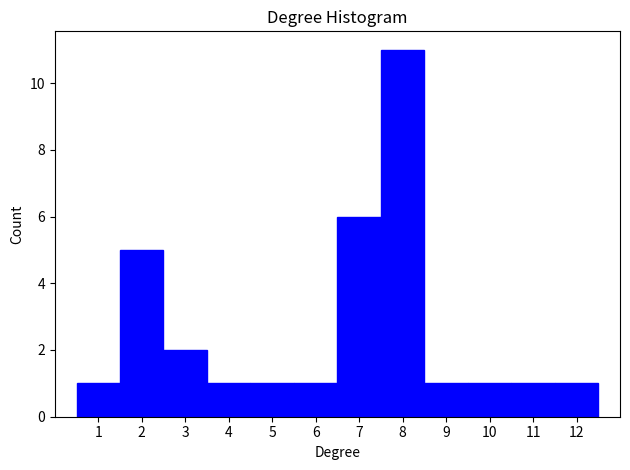

Reading left to right, list every bar in this chart as the range it spans on the x-axis followed by its height. The values are not printed on the chart, so give them approximately, as read against the axis.

0.5 to 1.5: 1
1.5 to 2.5: 5
2.5 to 3.5: 2
3.5 to 4.5: 1
4.5 to 5.5: 1
5.5 to 6.5: 1
6.5 to 7.5: 6
7.5 to 8.5: 11
8.5 to 9.5: 1
9.5 to 10.5: 1
10.5 to 11.5: 1
11.5 to 12.5: 1